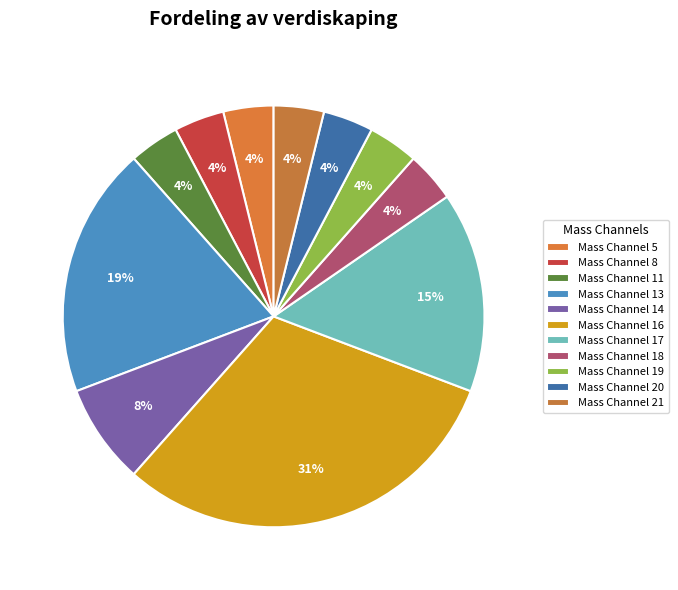

Is it true that Mass Channel 14 is 8% of the pie?

True